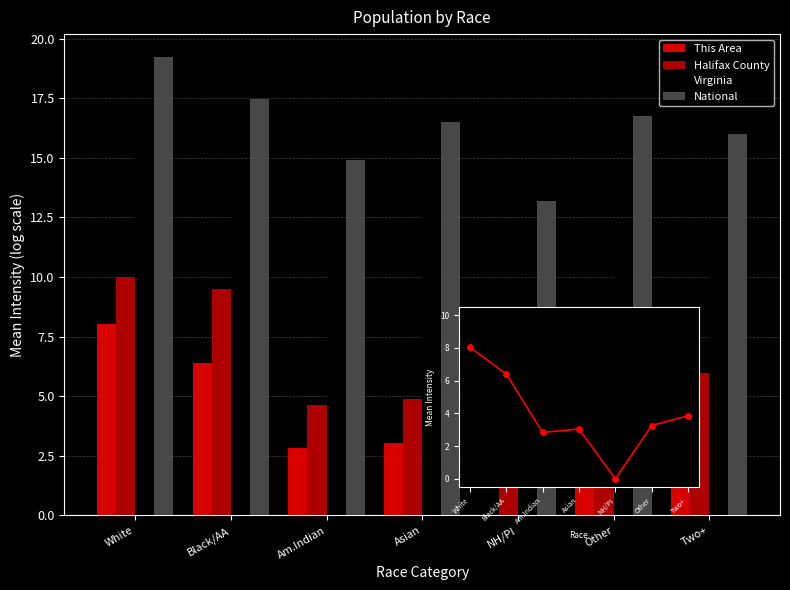

True or false: Virginia has a value of 18.3 at Other.

False